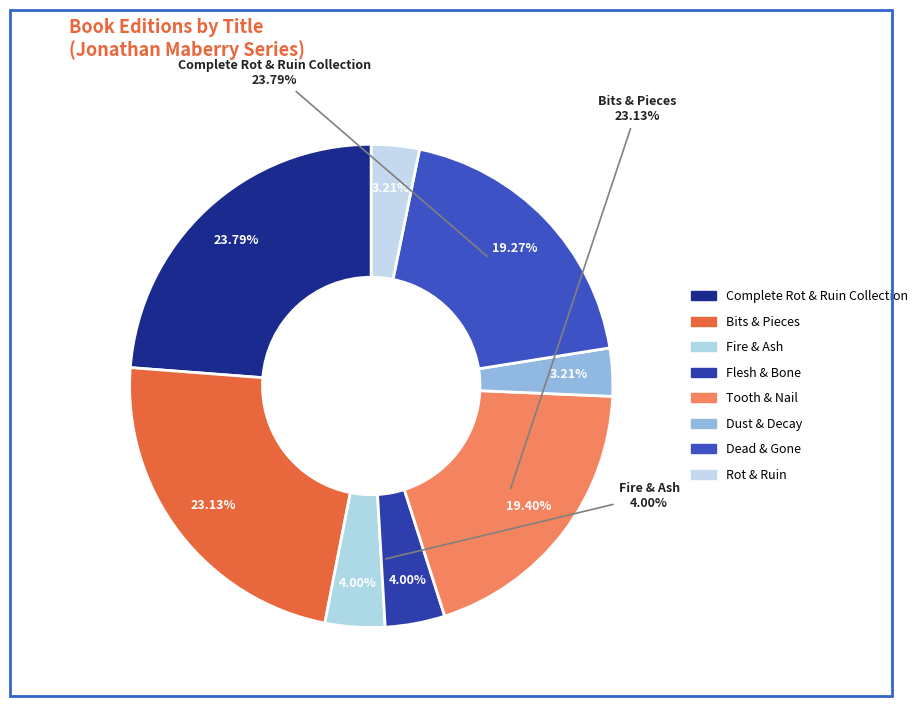

To the nearest percent, what portion does Dust & Decay represent?

3%